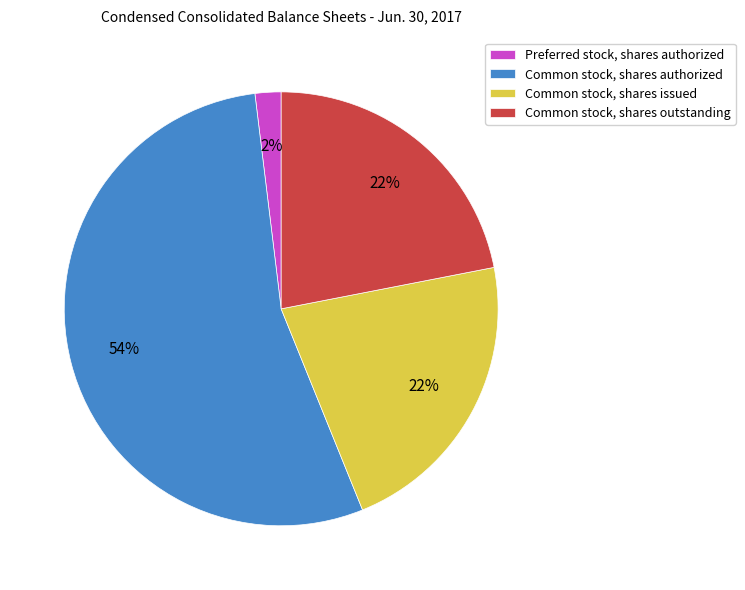

Count the number of slices in the pie.

4